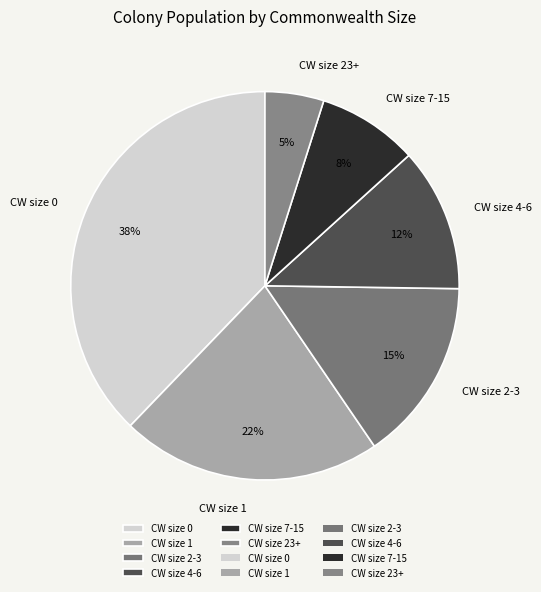

Rank the categories by value from lowest to highest.

CW size 23+, CW size 7-15, CW size 4-6, CW size 2-3, CW size 1, CW size 0